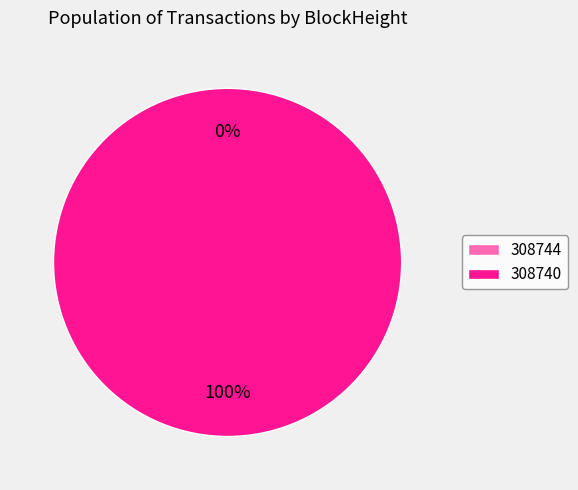

Which has a higher value, 308740 or 308744?

308740